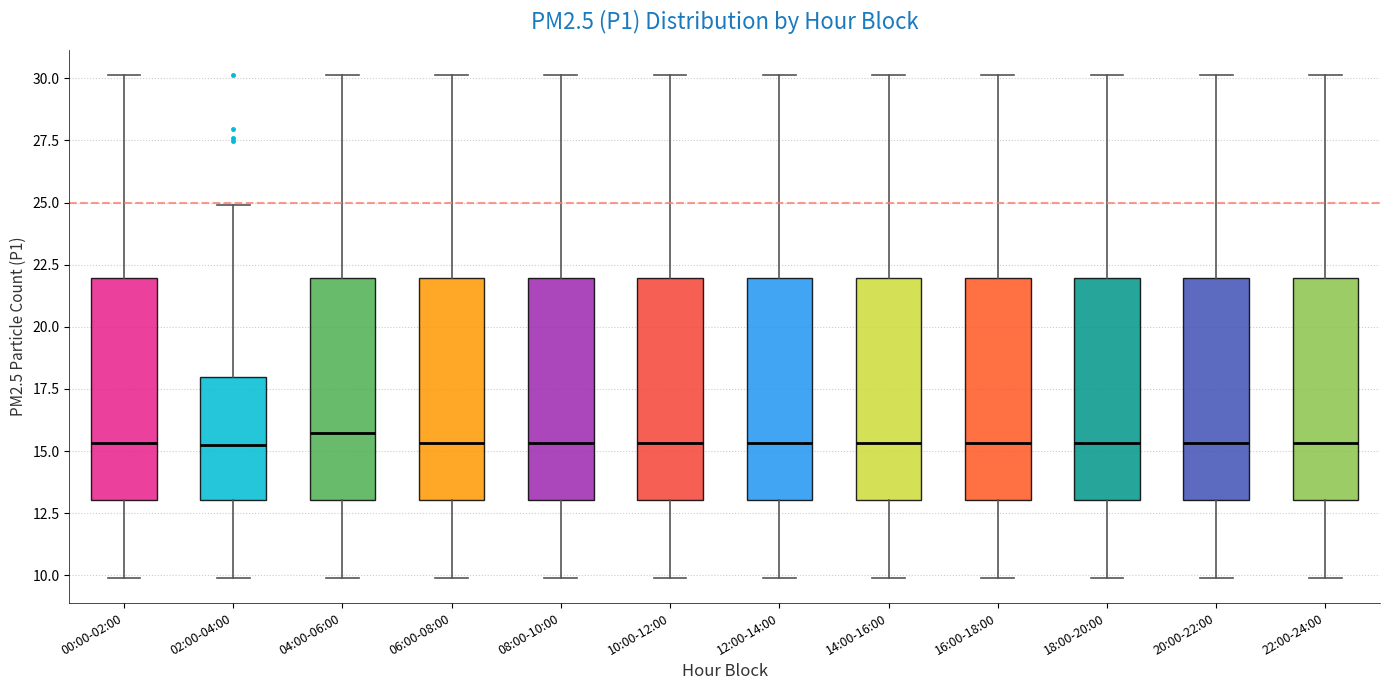

Reading left to right, transcribe this box plot: for each box, give where its median line is, the range the box spans, and where its two whiskers end, as read against the y-axis. The values are not printed on the chart, so give them approximately, as read against the axis.

00:00-02:00: median 15.5, box 13.0 to 22.0, whiskers 10.0 to 30.0
02:00-04:00: median 15.0, box 13.0 to 18.0, whiskers 10.0 to 25.0
04:00-06:00: median 15.5, box 13.0 to 22.0, whiskers 10.0 to 30.0
06:00-08:00: median 15.5, box 13.0 to 22.0, whiskers 10.0 to 30.0
08:00-10:00: median 15.5, box 13.0 to 22.0, whiskers 10.0 to 30.0
10:00-12:00: median 15.5, box 13.0 to 22.0, whiskers 10.0 to 30.0
12:00-14:00: median 15.5, box 13.0 to 22.0, whiskers 10.0 to 30.0
14:00-16:00: median 15.5, box 13.0 to 22.0, whiskers 10.0 to 30.0
16:00-18:00: median 15.5, box 13.0 to 22.0, whiskers 10.0 to 30.0
18:00-20:00: median 15.5, box 13.0 to 22.0, whiskers 10.0 to 30.0
20:00-22:00: median 15.5, box 13.0 to 22.0, whiskers 10.0 to 30.0
22:00-24:00: median 15.5, box 13.0 to 22.0, whiskers 10.0 to 30.0